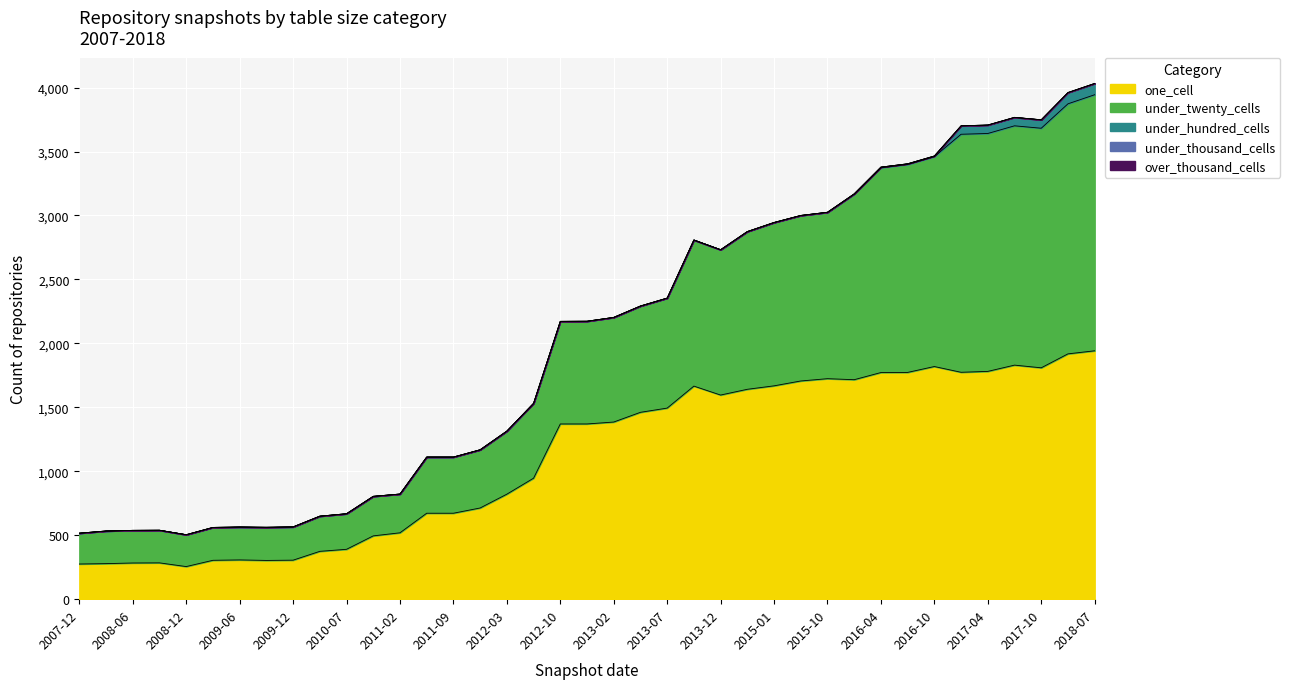

How many categories are shown in the chart?

39